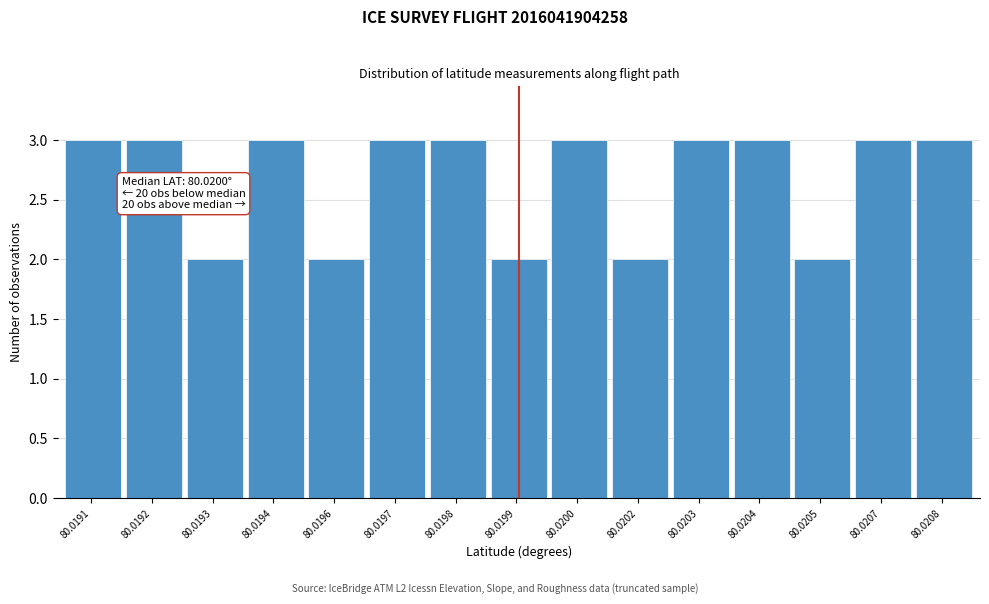

Reading right to left, list all the values displayed in this chart.

80.0208=3	80.0207=3	80.0205=2	80.0204=3	80.0203=3	80.0202=2	80.0200=3	80.0199=2	80.0198=3	80.0197=3	80.0196=2	80.0194=3	80.0193=2	80.0192=3	80.0191=3